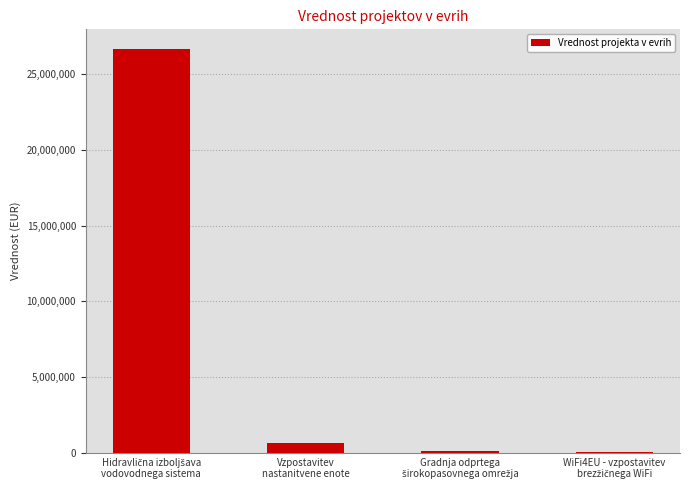

What is the sum of all values?

27406458.4